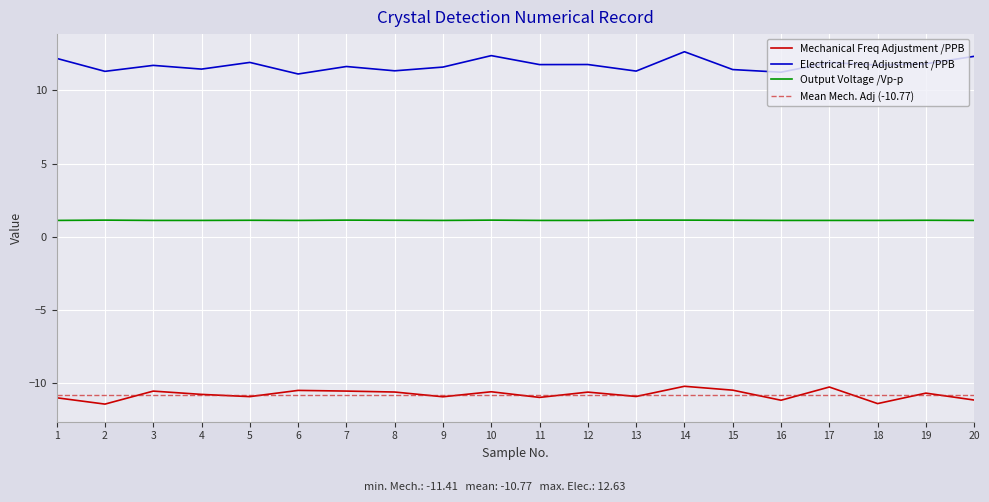

What is the sum of all Output Voltage /Vp-p values?

22.5